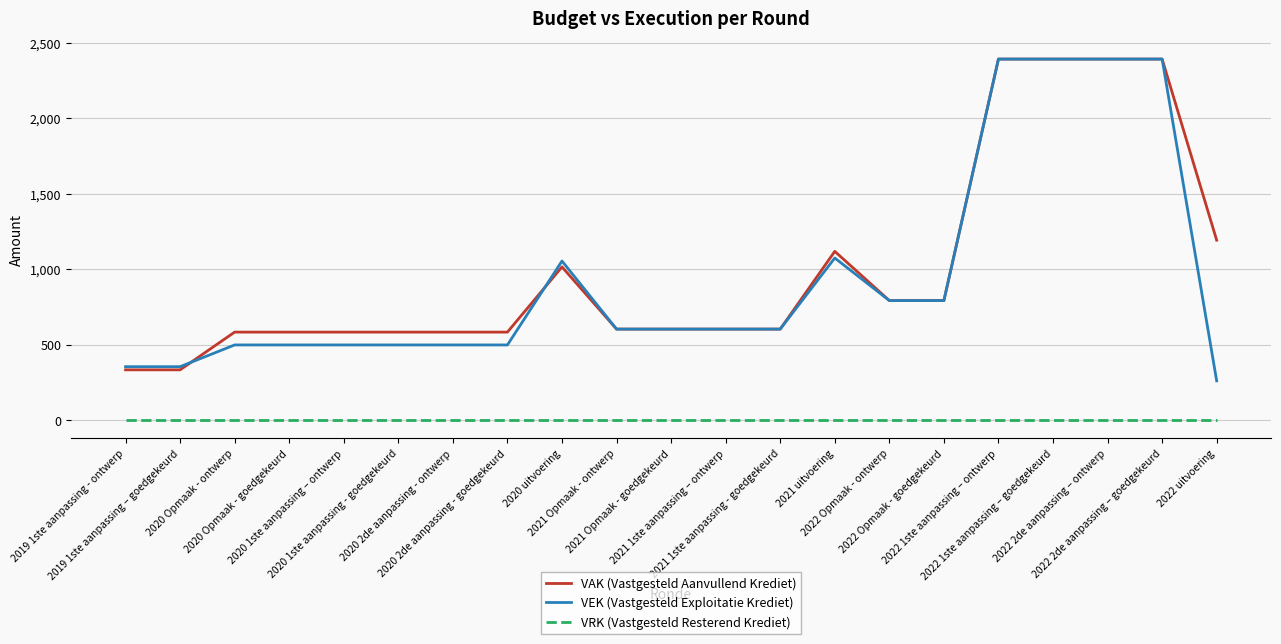

Reading left to right, extract all data points from this chart.

VAK (Vastgesteld Aanvullend Krediet): 334	334	584	584	584	584	584	584	1016	604	604	604	604	1119	793	793	2393	2393	2393	2393	1193
VEK (Vastgesteld Exploitatie Krediet): 355	355	499	499	499	499	499	499	1055	604	604	604	604	1075	793	793	2393	2393	2393	2393	261
VRK (Vastgesteld Resterend Krediet): 0	0	0	0	0	0	0	0	0	0	0	0	0	0	0	0	0	0	0	0	0